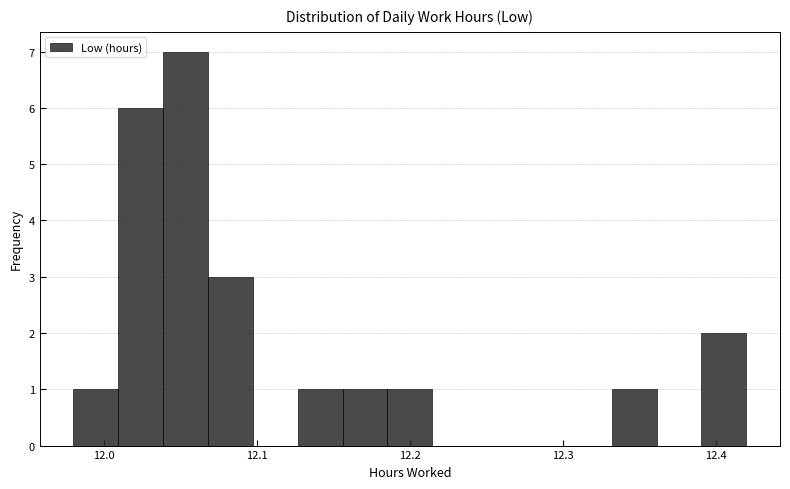

Around what value on the x-axis is the tallest bar? Give the approximate position of its centre, as read against the axis.

12.05